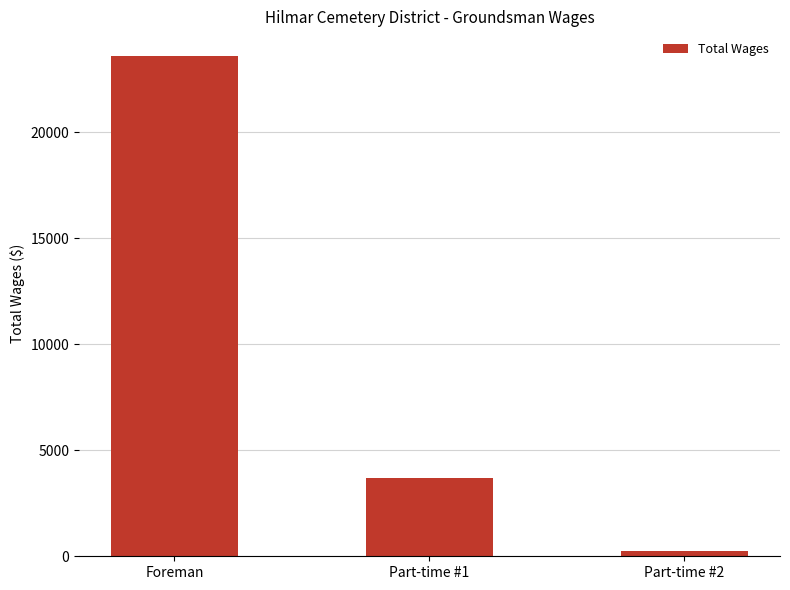

How many bars are there in total?

3